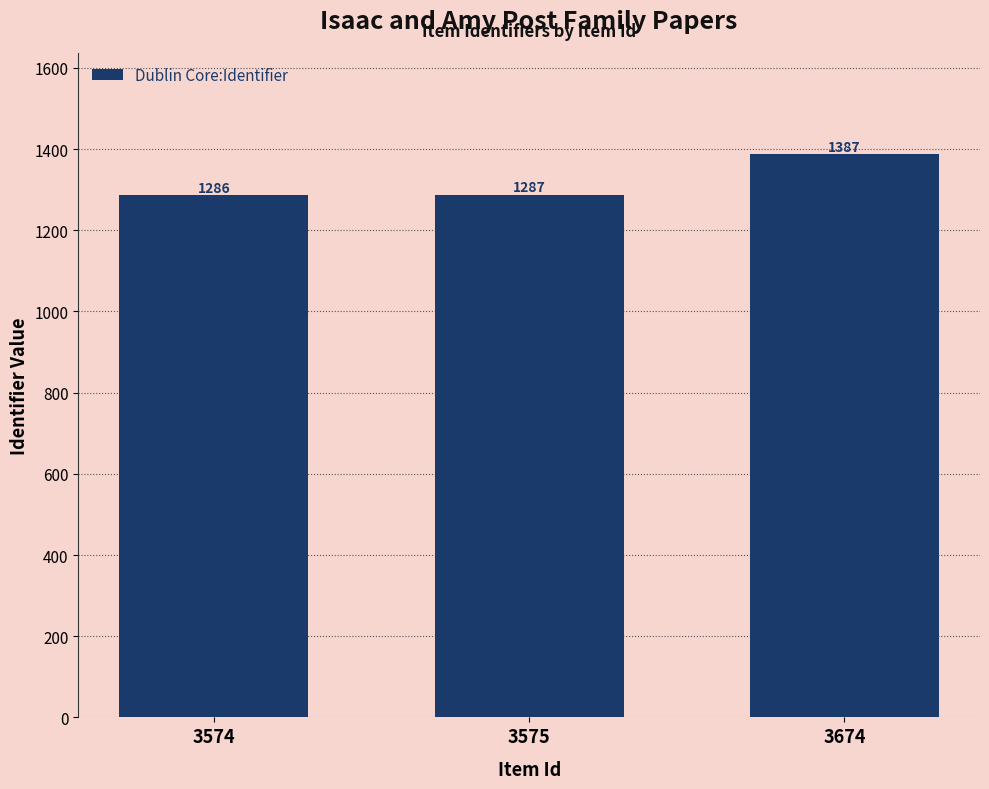

What is the minimum value shown in the chart?

1286